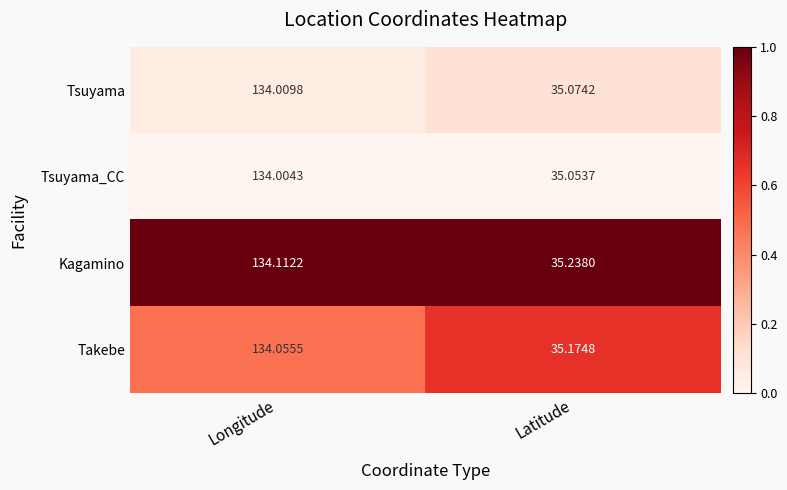

At Latitude, list the series in order from smallest to largest.

Tsuyama_CC, Tsuyama, Takebe, Kagamino